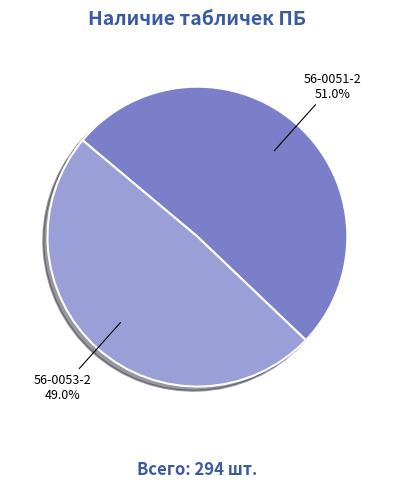

Count the number of slices in the pie.

2